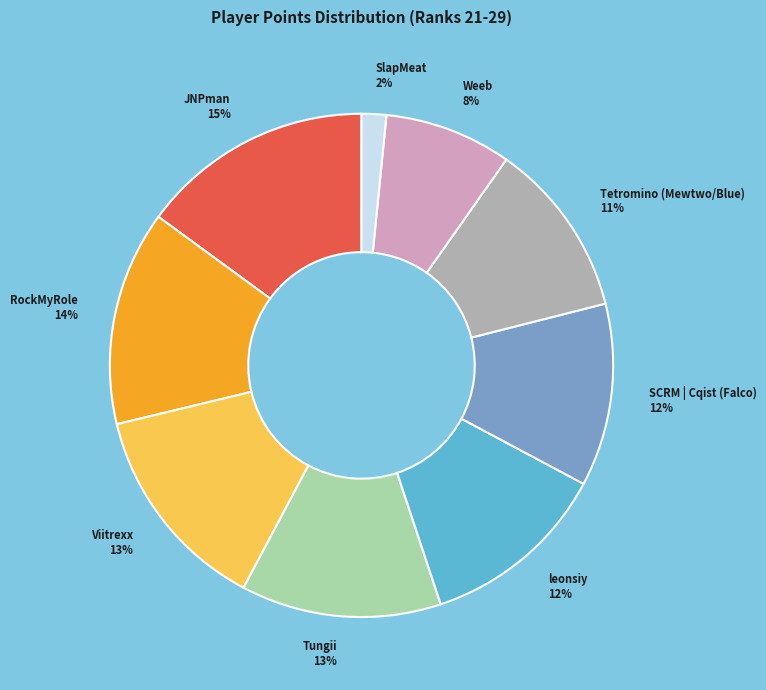

Which has a higher value, Weeb or SlapMeat?

Weeb